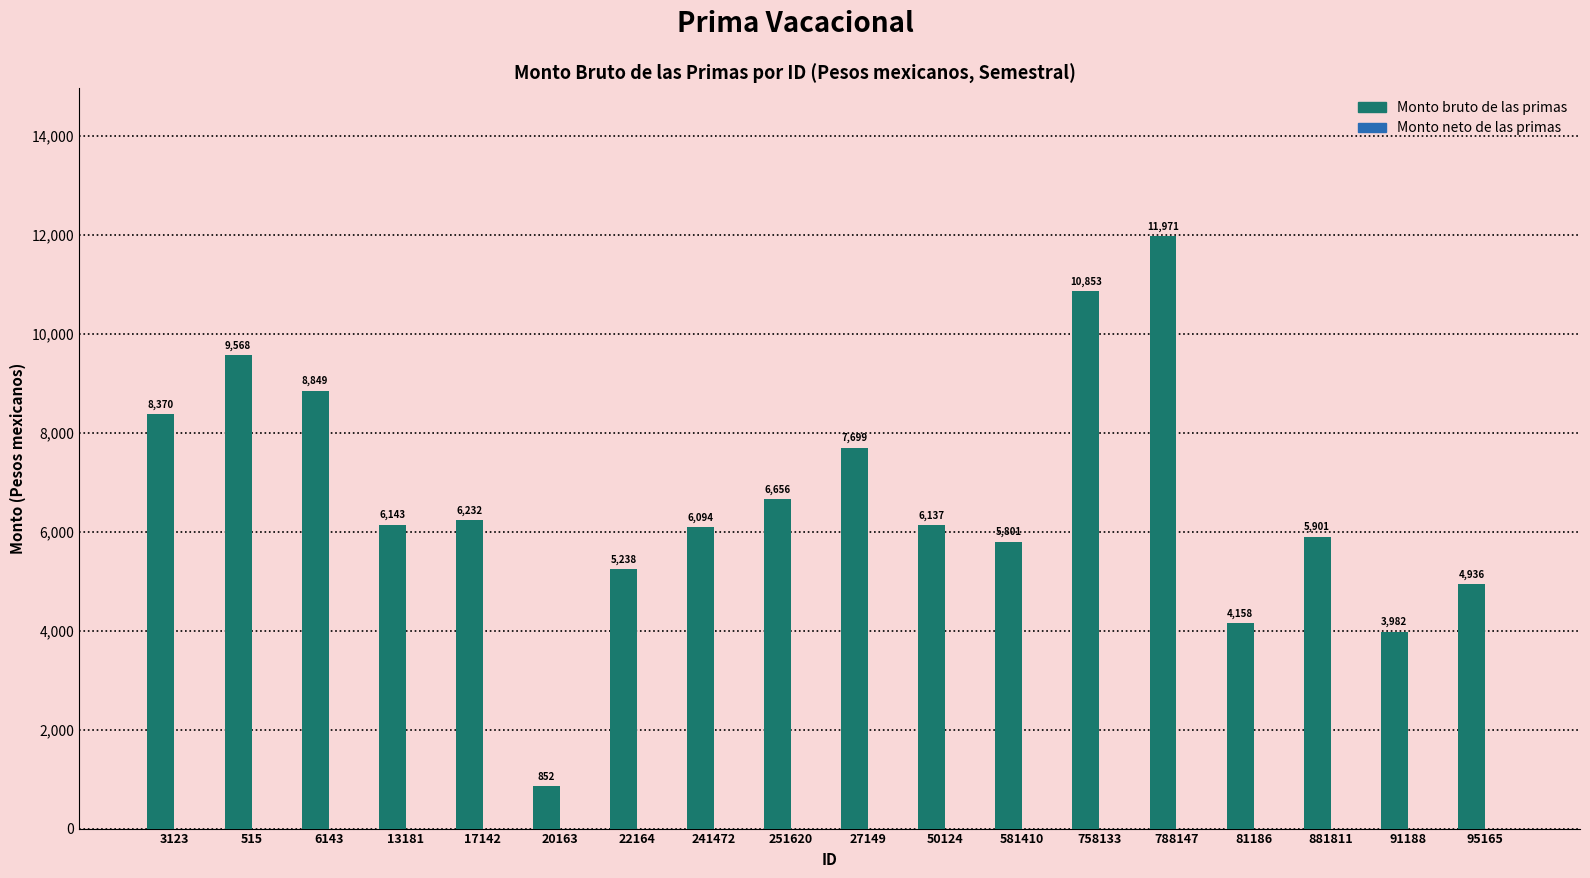

Where does the data first go above 6143?

3123